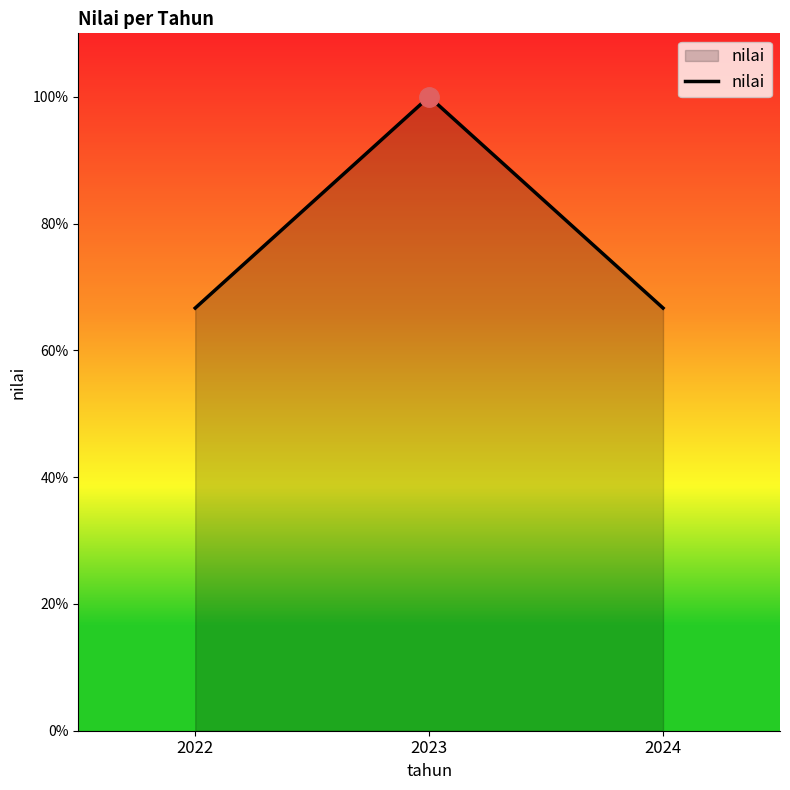

What is the average value?

77.8